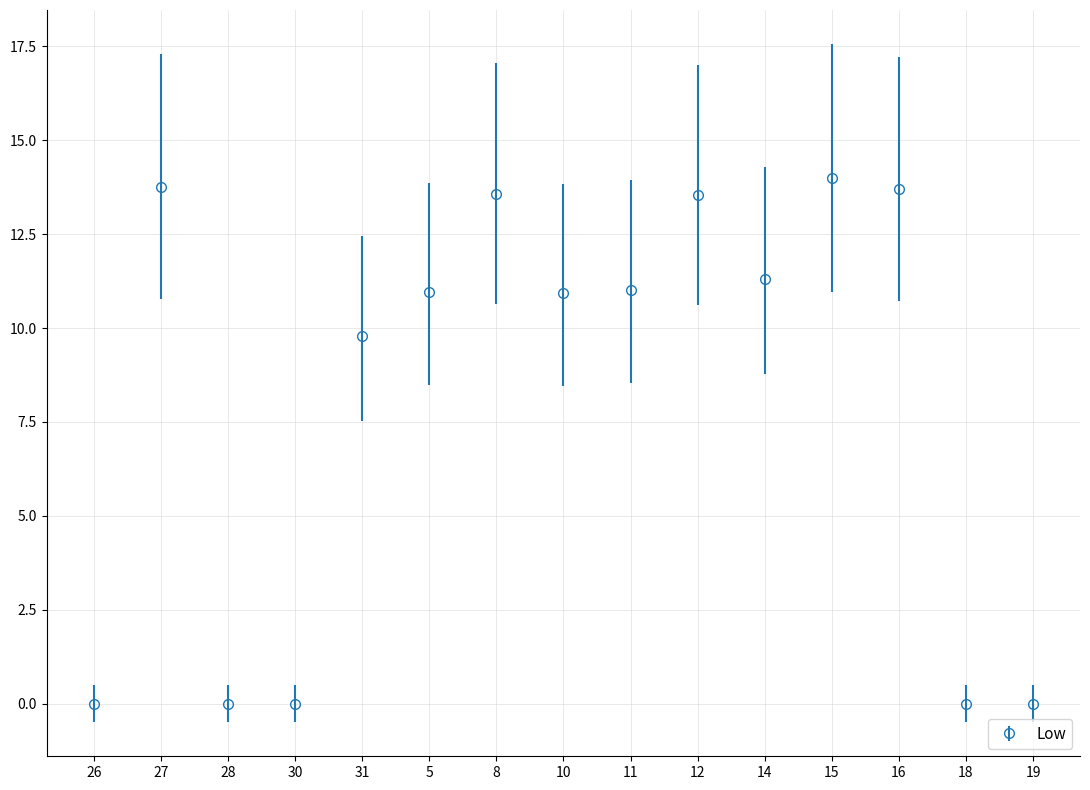

Count the number of data series in this chart.

1